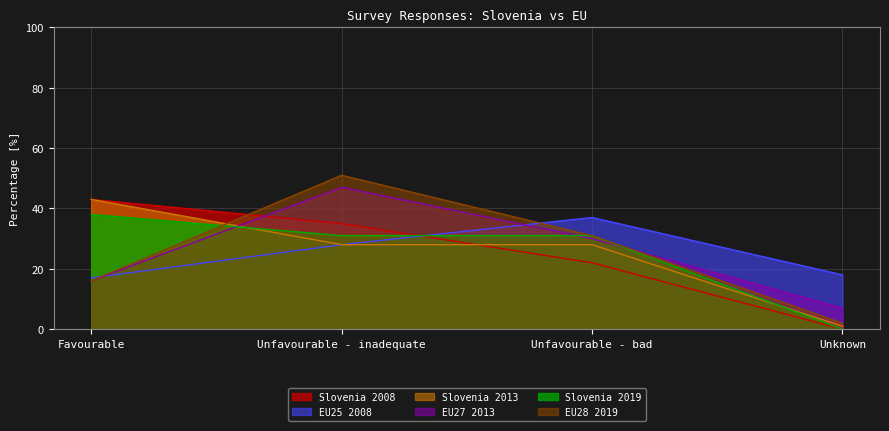

Which series changed the most between Favourable and Unknown?

Slovenia 2008